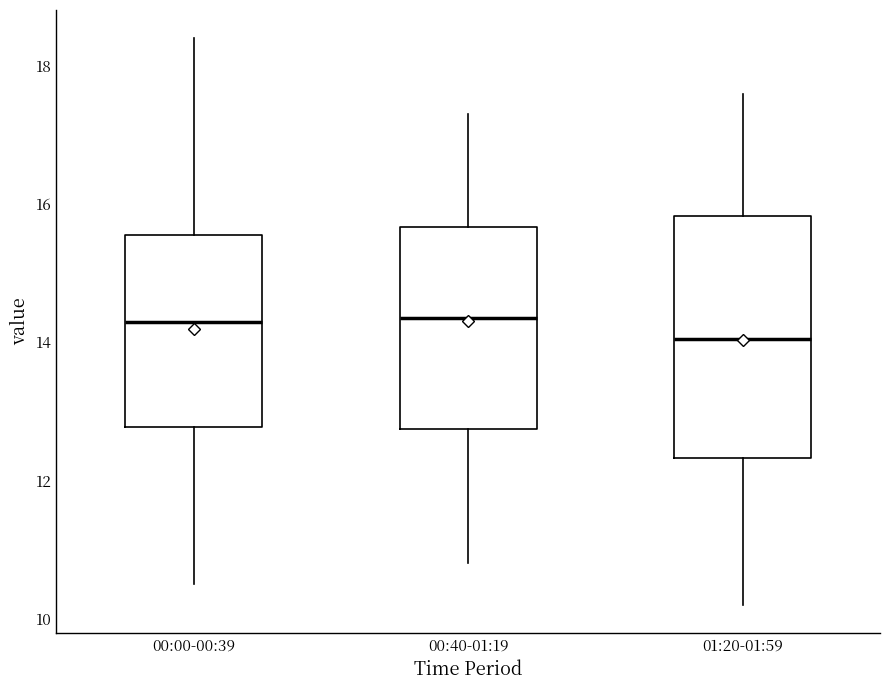

Comparing the boxes themselves (not the whiskers), which one is the tallest?

01:20-01:59